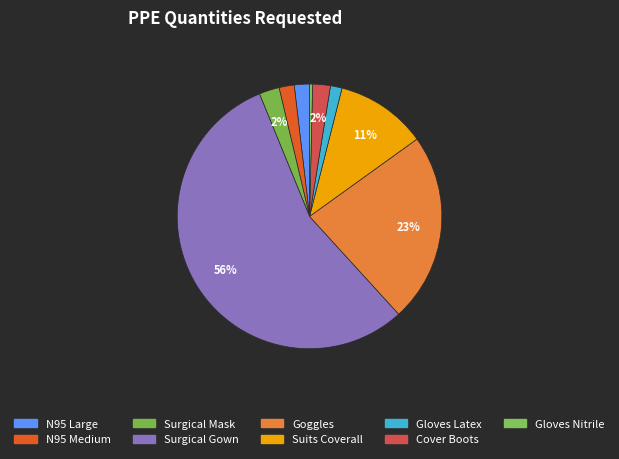

To the nearest percent, what is the combined percentage of Goggles and Gloves Latex?

25%